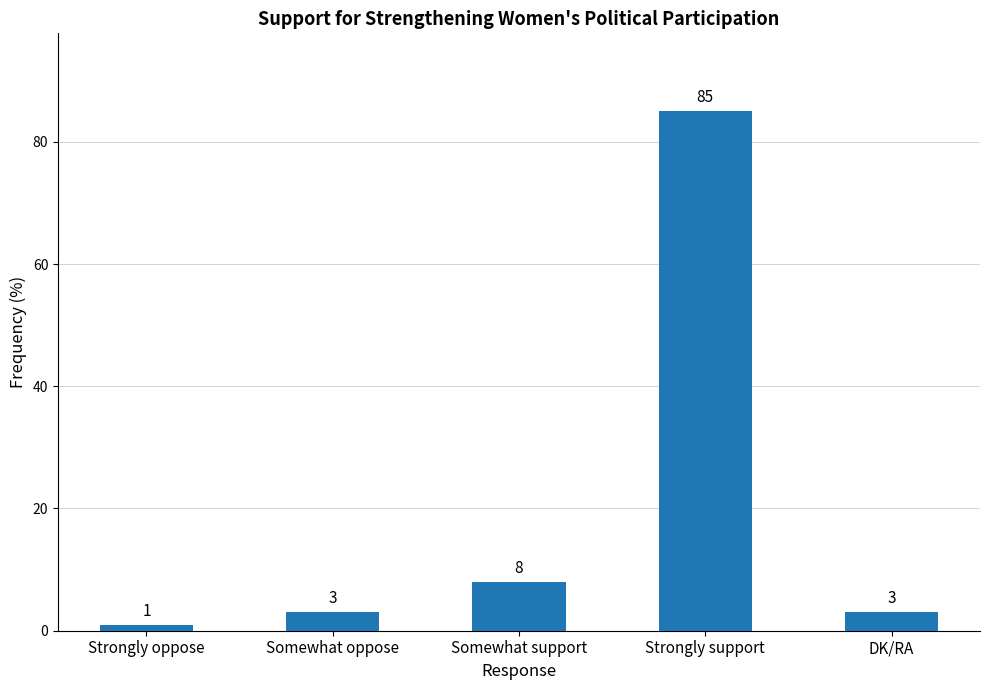

What is the difference between the second highest and second lowest values?

5